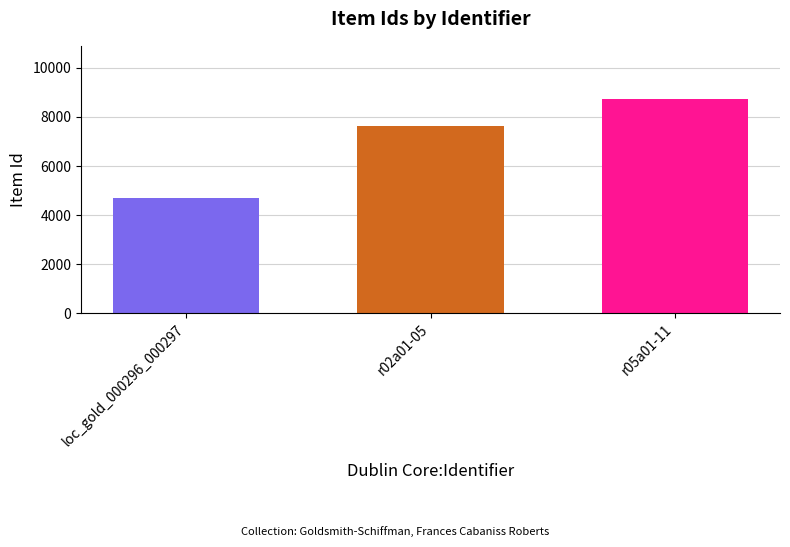

Does the chart contain stacked bars?

No